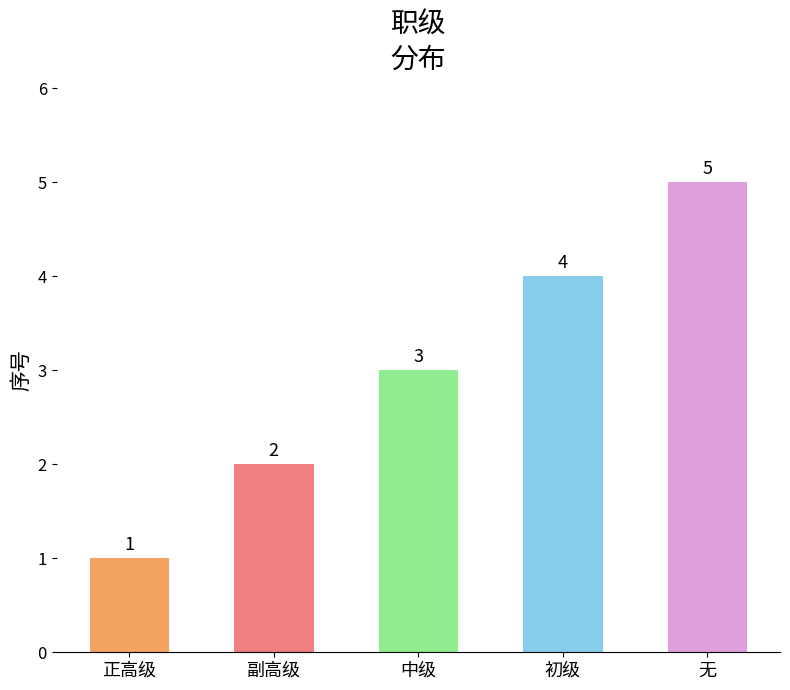

Which label corresponds to the largest value in the chart?

无